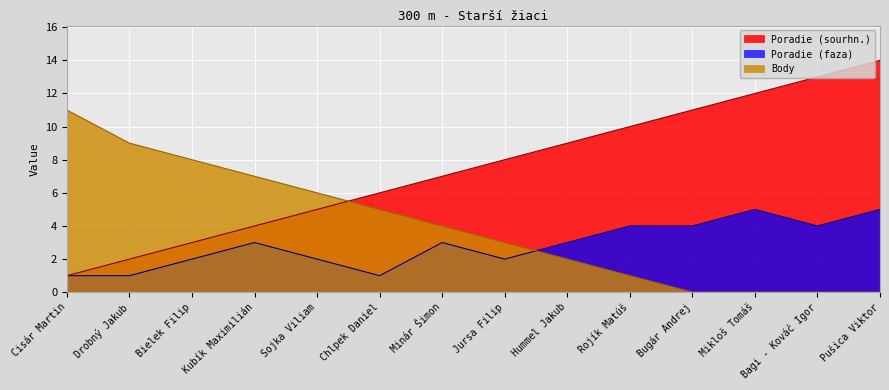

Reading left to right, list all the values displayed in this chart.

Poradie (sourhn.): 1	2	3	4	5	6	7	8	9	10	11	12	13	14
Poradie (faza): 1	1	2	3	2	1	3	2	3	4	4	5	4	5
Body: 11	9	8	7	6	5	4	3	2	1	0	0	0	0